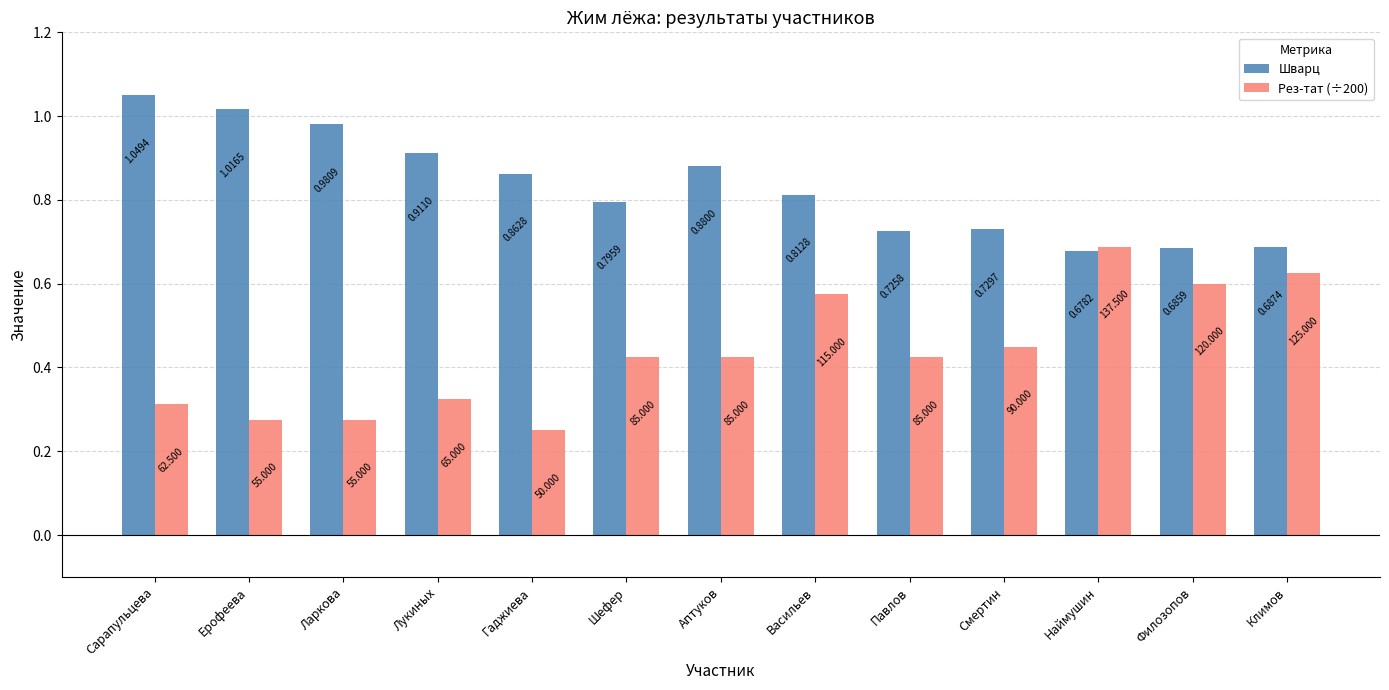

At which category does the chart reach its minimum across all series?

Гаджиева